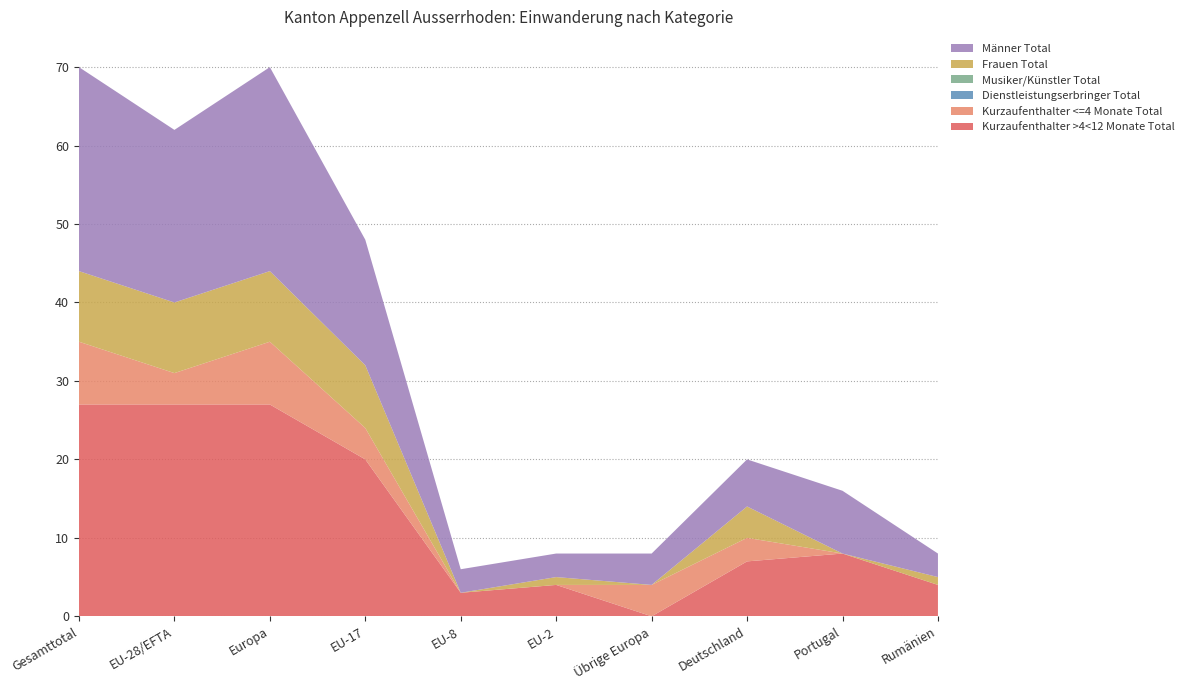

Reading left to right, transcribe all the data shown in this chart.

Kurzaufenthalter >4<12 Monate Total: Gesamttotal=27	EU-28/EFTA=27	Europa=27	EU-17=20	EU-8=3	EU-2=4	Übrige Europa=0	Deutschland=7	Portugal=8	Rumänien=4
Kurzaufenthalter <=4 Monate Total: Gesamttotal=8	EU-28/EFTA=4	Europa=8	EU-17=4	EU-8=0	EU-2=0	Übrige Europa=4	Deutschland=3	Portugal=0	Rumänien=0
Dienstleistungserbringer Total: Gesamttotal=0	EU-28/EFTA=0	Europa=0	EU-17=0	EU-8=0	EU-2=0	Übrige Europa=0	Deutschland=0	Portugal=0	Rumänien=0
Musiker/Künstler Total: Gesamttotal=0	EU-28/EFTA=0	Europa=0	EU-17=0	EU-8=0	EU-2=0	Übrige Europa=0	Deutschland=0	Portugal=0	Rumänien=0
Frauen Total: Gesamttotal=9	EU-28/EFTA=9	Europa=9	EU-17=8	EU-8=0	EU-2=1	Übrige Europa=0	Deutschland=4	Portugal=0	Rumänien=1
Männer Total: Gesamttotal=26	EU-28/EFTA=22	Europa=26	EU-17=16	EU-8=3	EU-2=3	Übrige Europa=4	Deutschland=6	Portugal=8	Rumänien=3